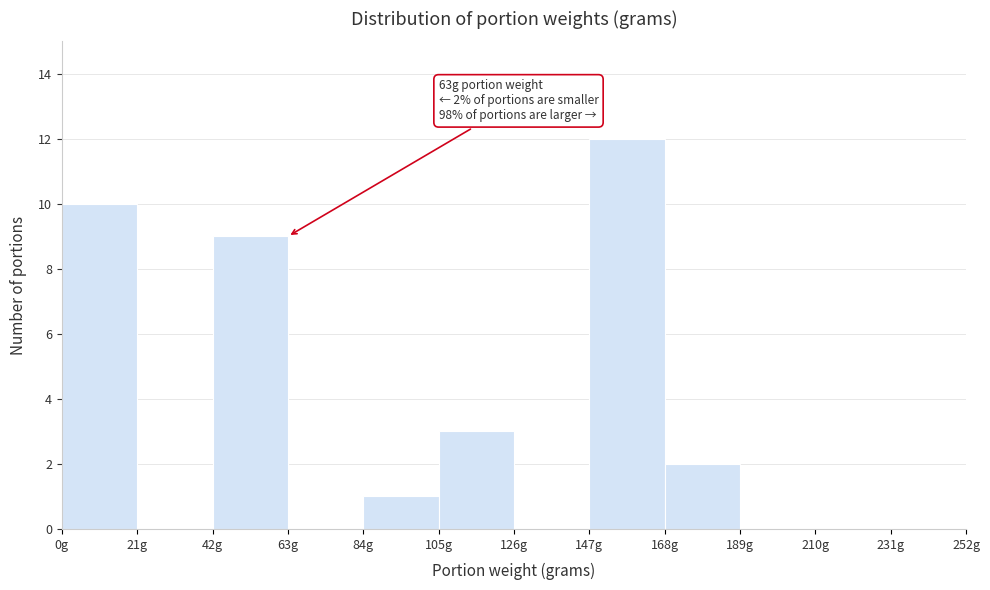

Over which range of the x-axis is the bar tallest?

147 to 168